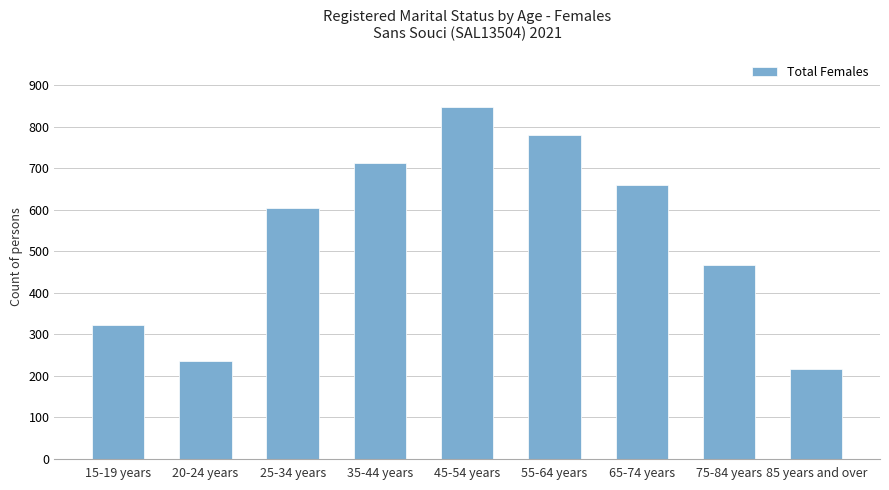

Which label corresponds to the smallest value in the chart?

85 years and over